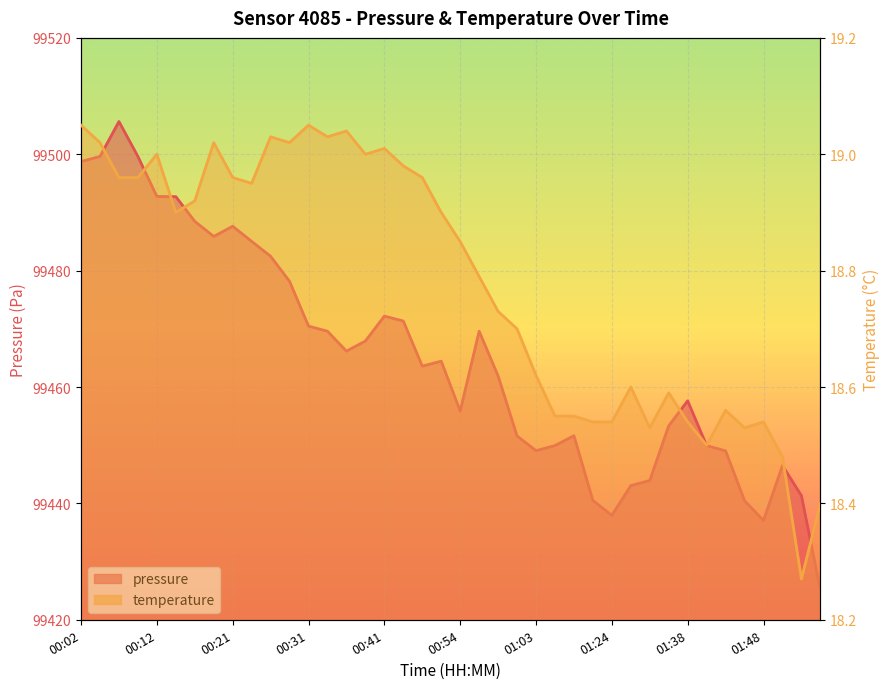

What is the difference between the maximum and second lowest values in the temperature series?

0.7